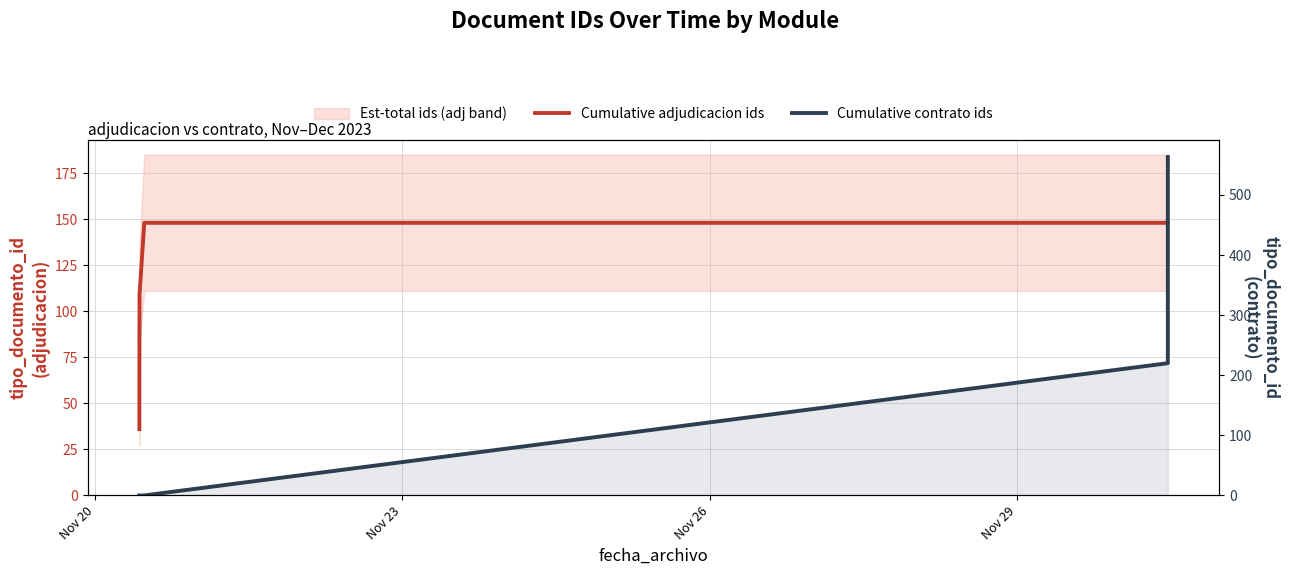

How many values in Cumulative contrato ids are above zero?

3